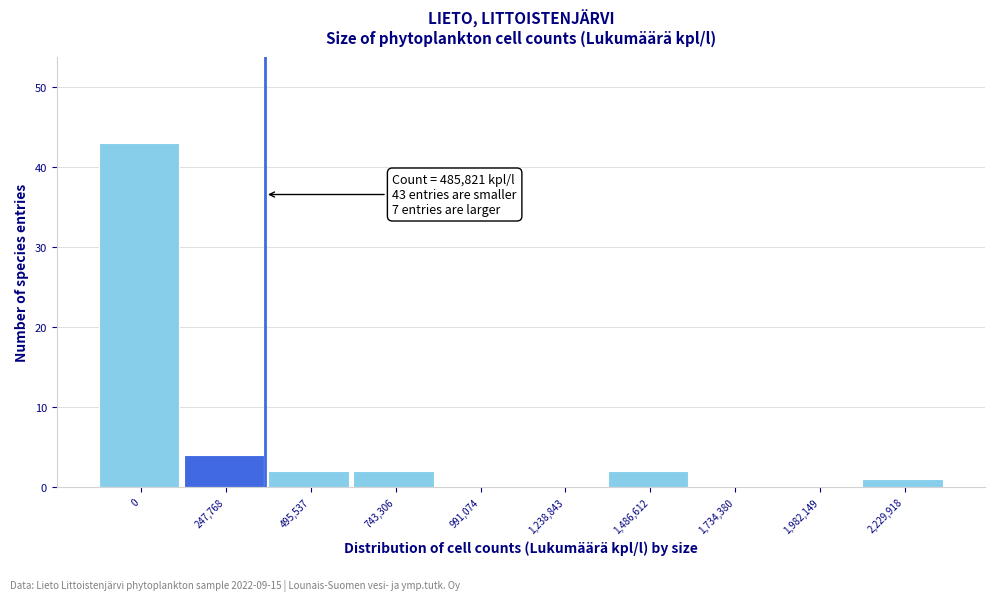

Reading right to left, extract all data points from this chart.

2,229,918=1	1,982,149=0	1,734,380=0	1,486,612=2	1,238,843=0	991,074=0	743,306=2	495,537=2	247,768=4	0=43